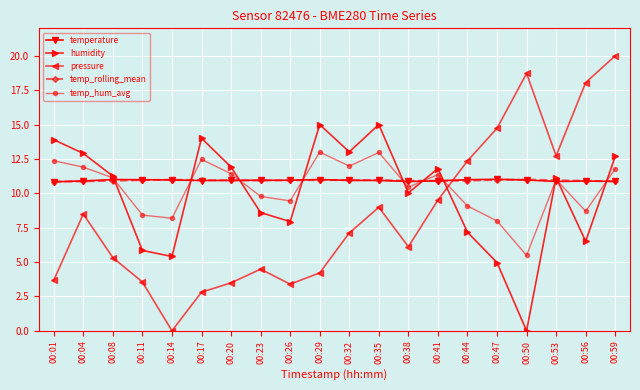

What is the value of the temperature point at the 15th from the left?

11.0